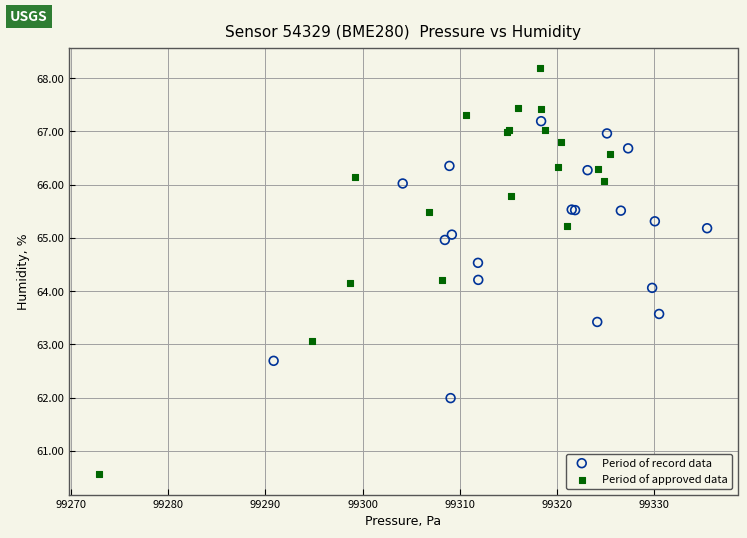

Which series contains the lowest Y value?

Period of approved data